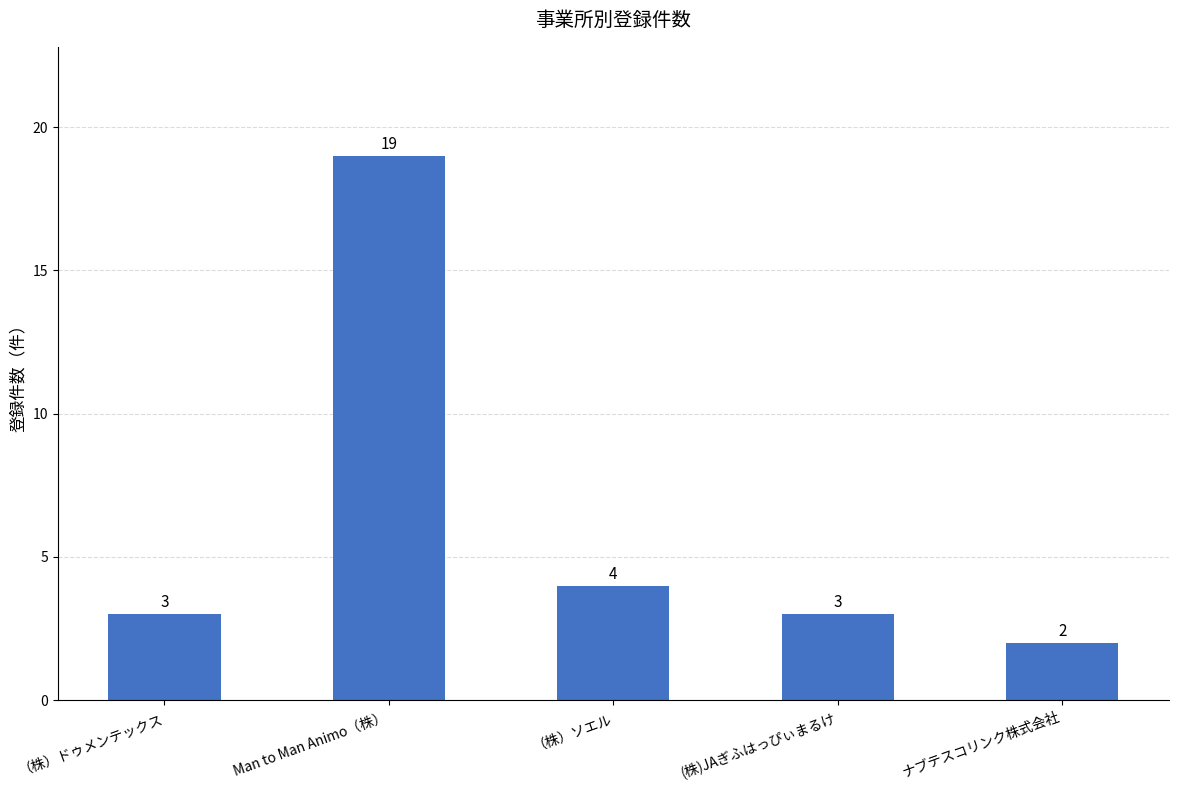

What is the label of the 2nd bar from the left?

Man to Man Animo（株）